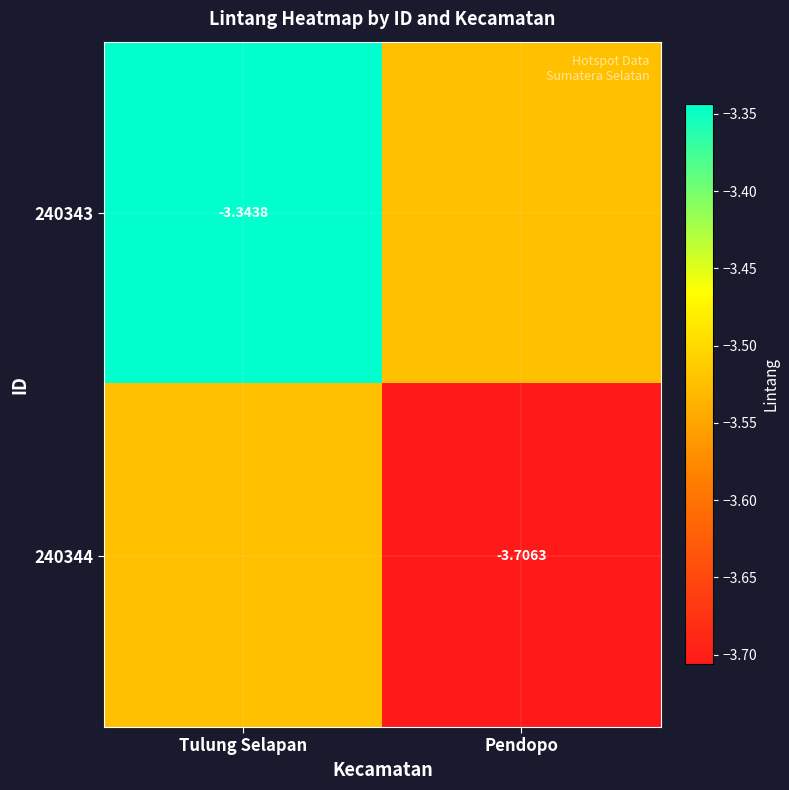

What is the minimum value shown in the chart?

-3.7